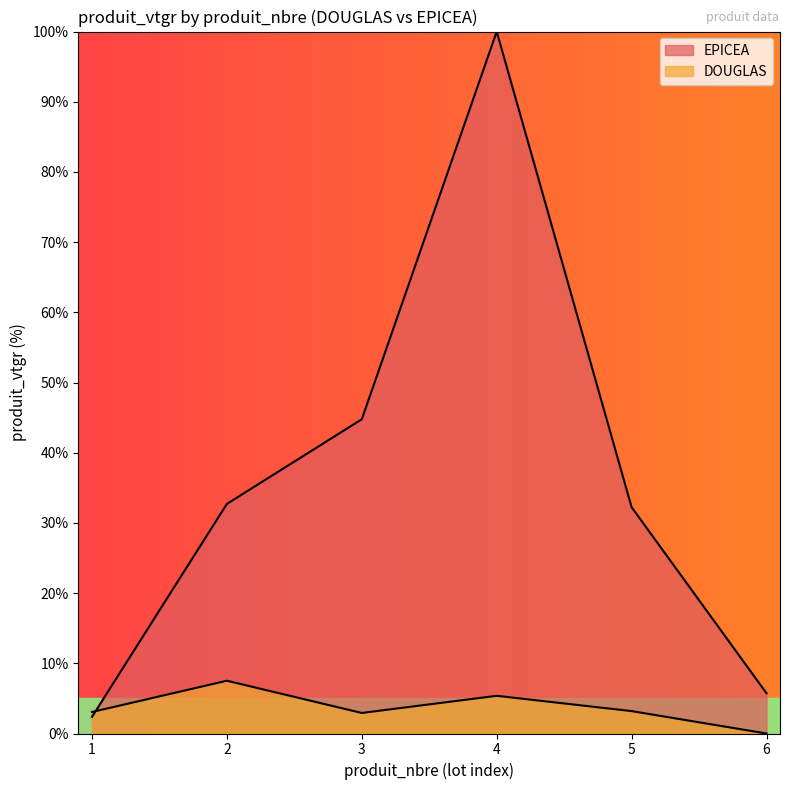

At which label does EPICEA reach its peak?

4